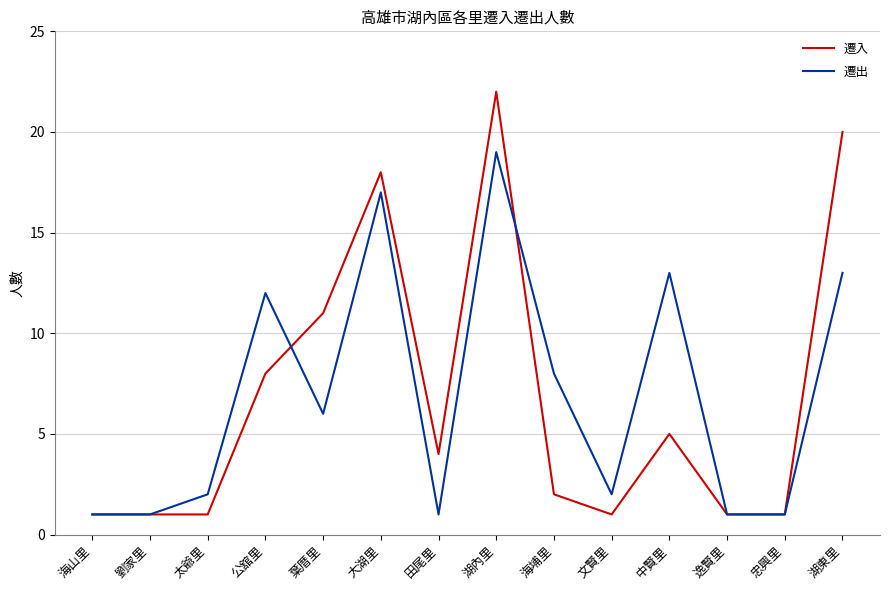

Which series has the widest spread of values?

遷入